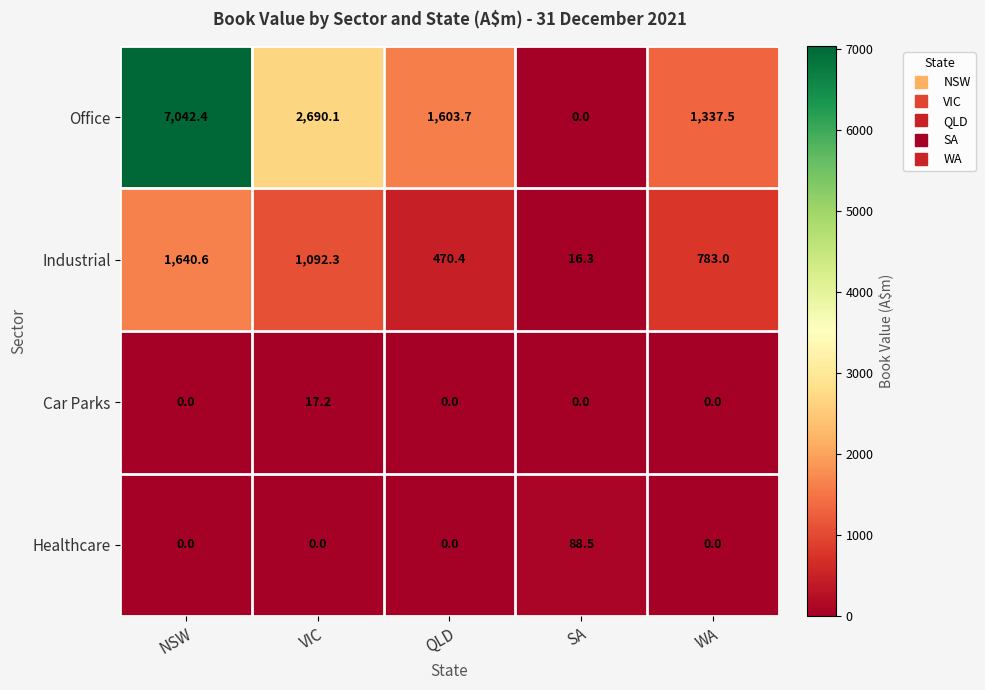

Is it true that Industrial equals 288.6 at VIC?

False